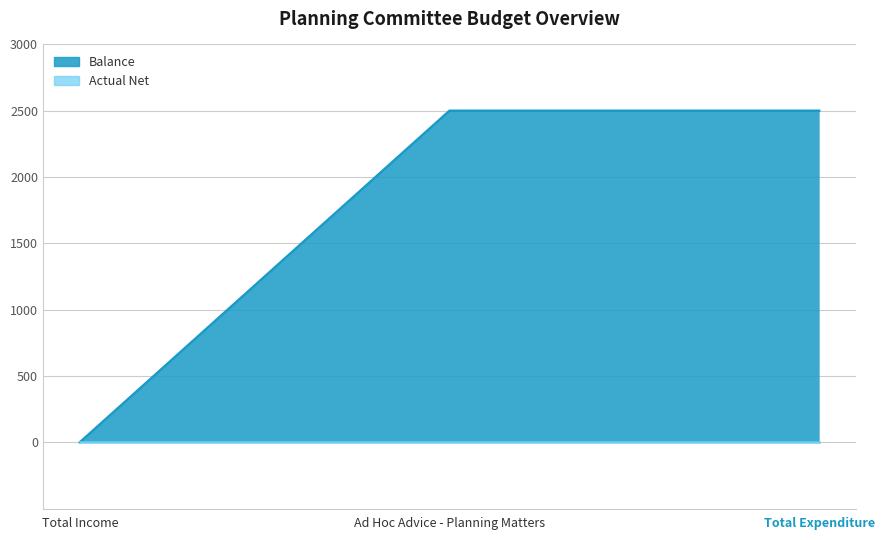

What is the difference between the values at Total Income and Total Expenditure?

2500